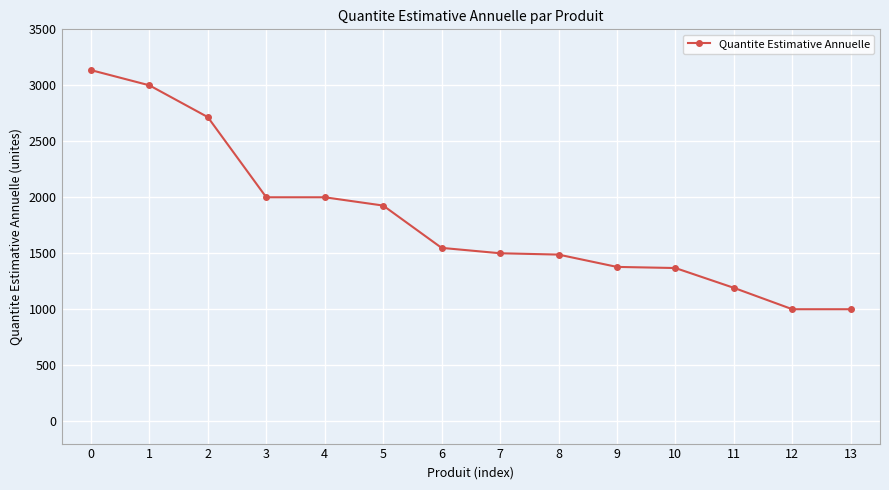

What is the approximate value at 10, to the nearest 50?

1350